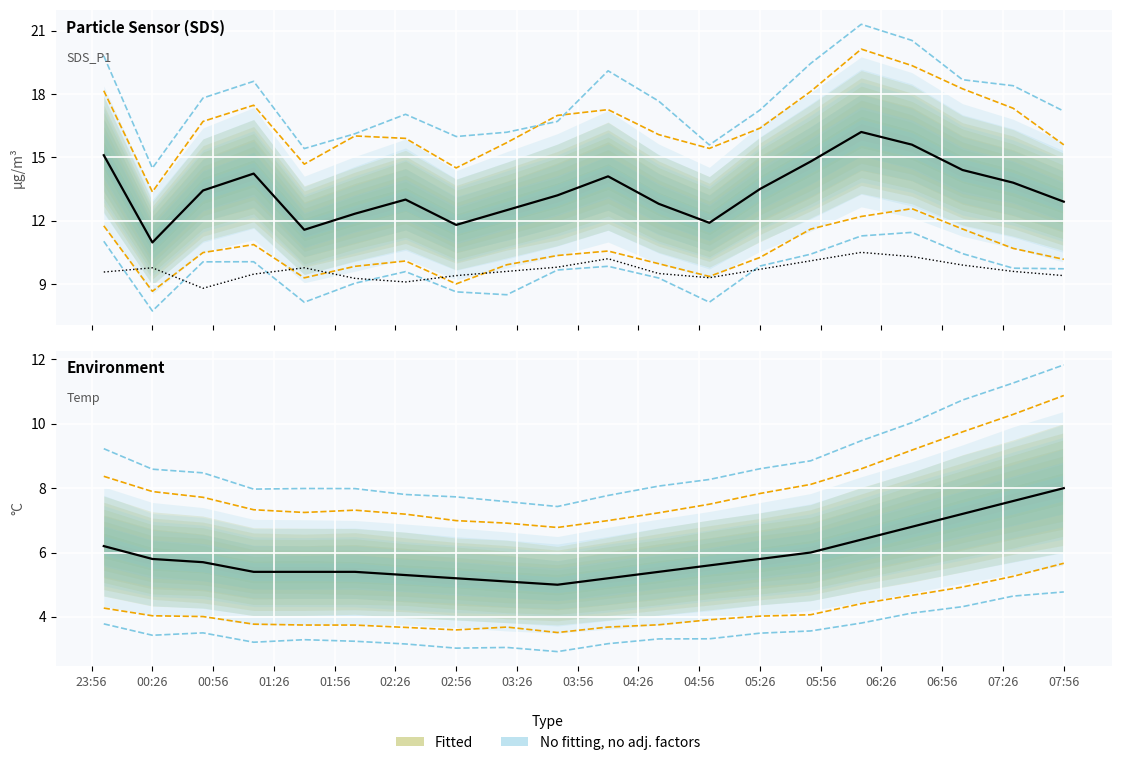

What is the label of the 12th point from the left?

05:26